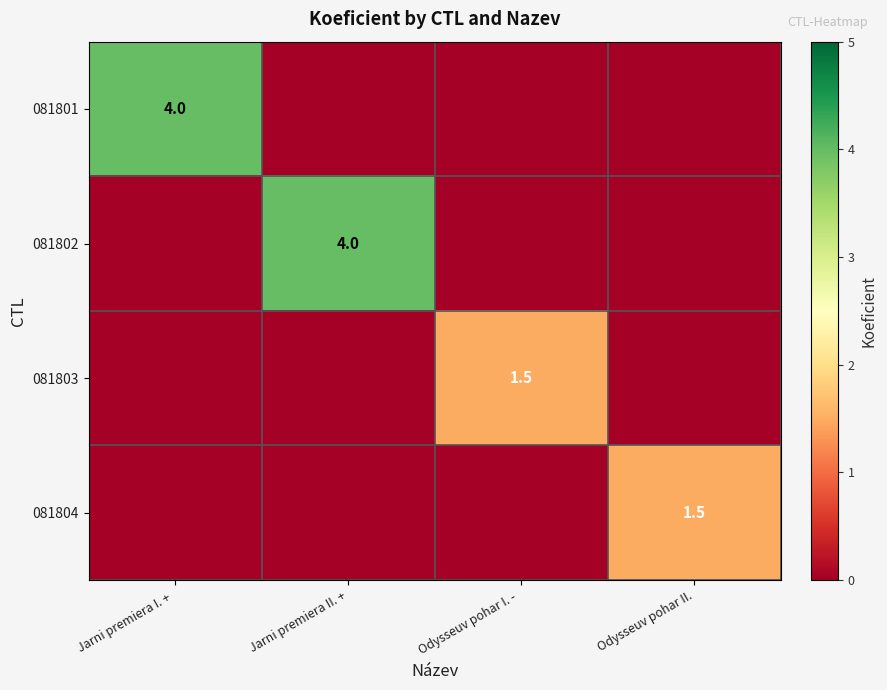

What is the total value across all series at Odysseuv pohar I. - ?

1.5